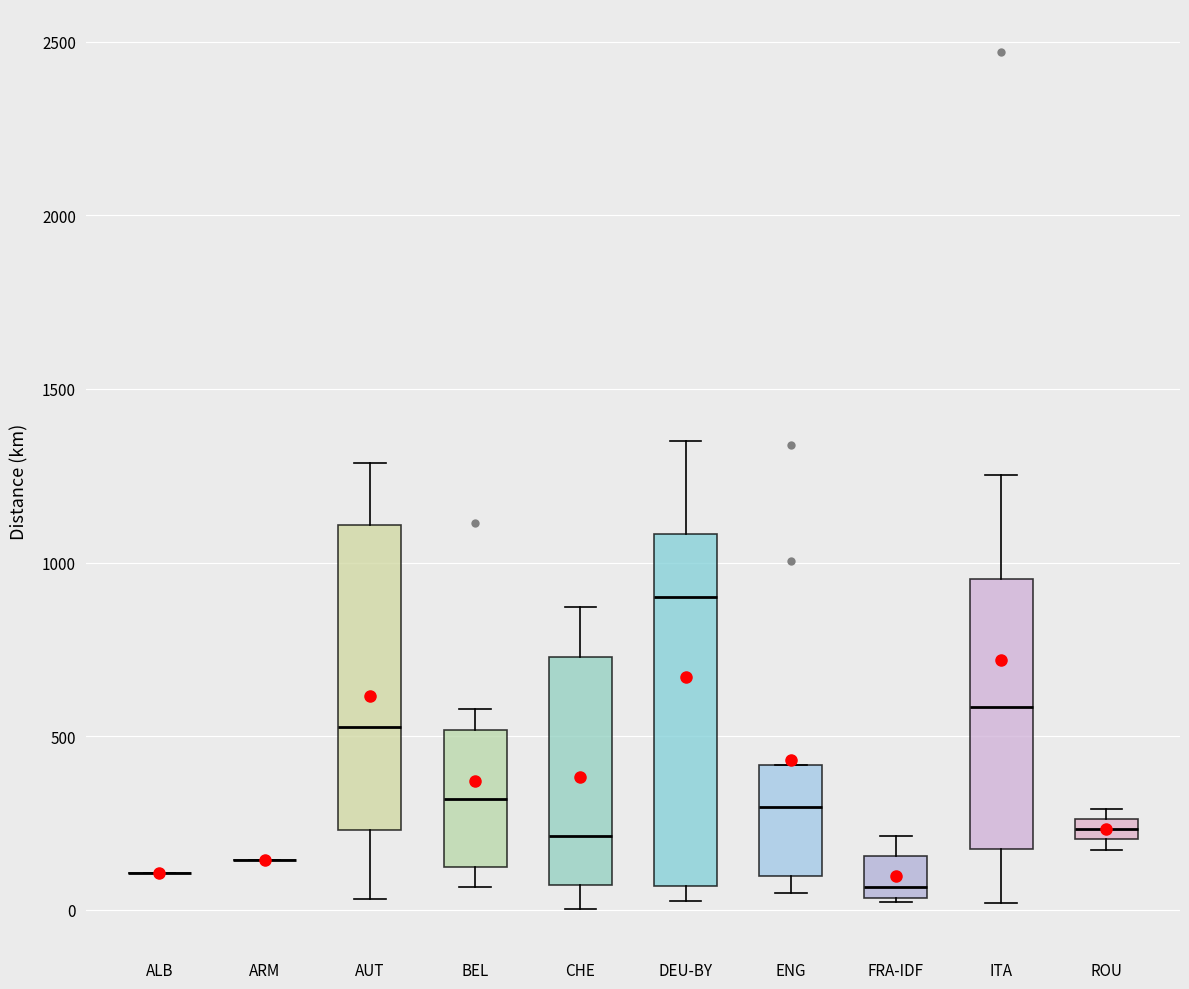

Comparing the boxes themselves (not the whiskers), which one is the tallest?

DEU-BY